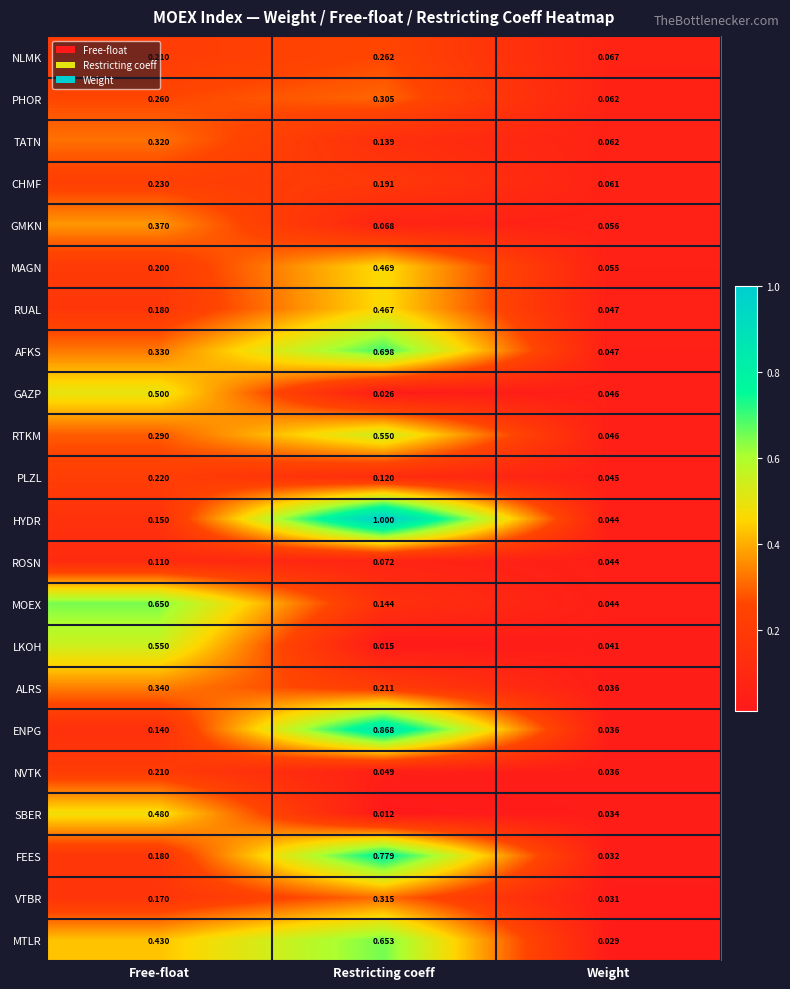

Which series changed the most between Free-float and Weight?

MOEX